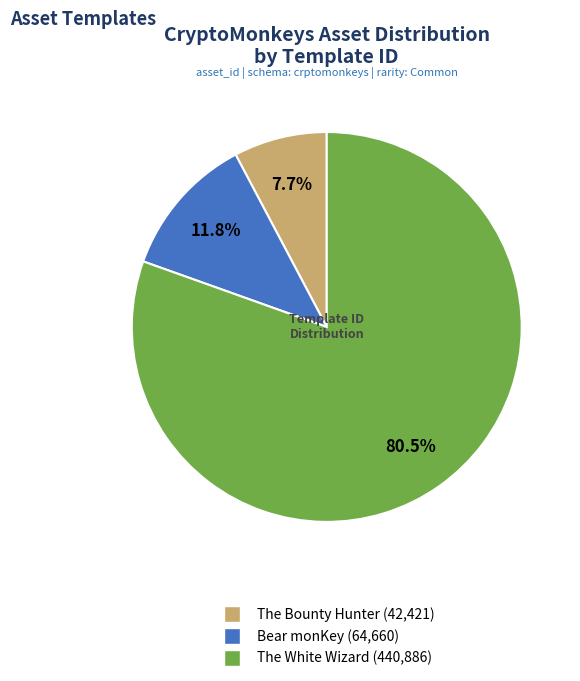

Does any single category account for the majority?

Yes